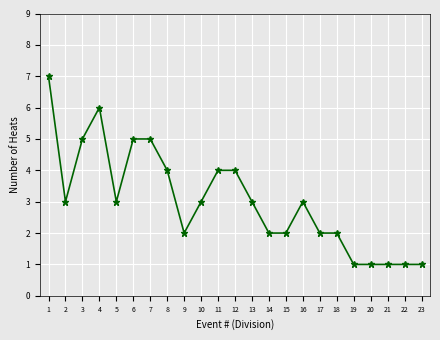

Is it true that the value at 11 is 4?

True